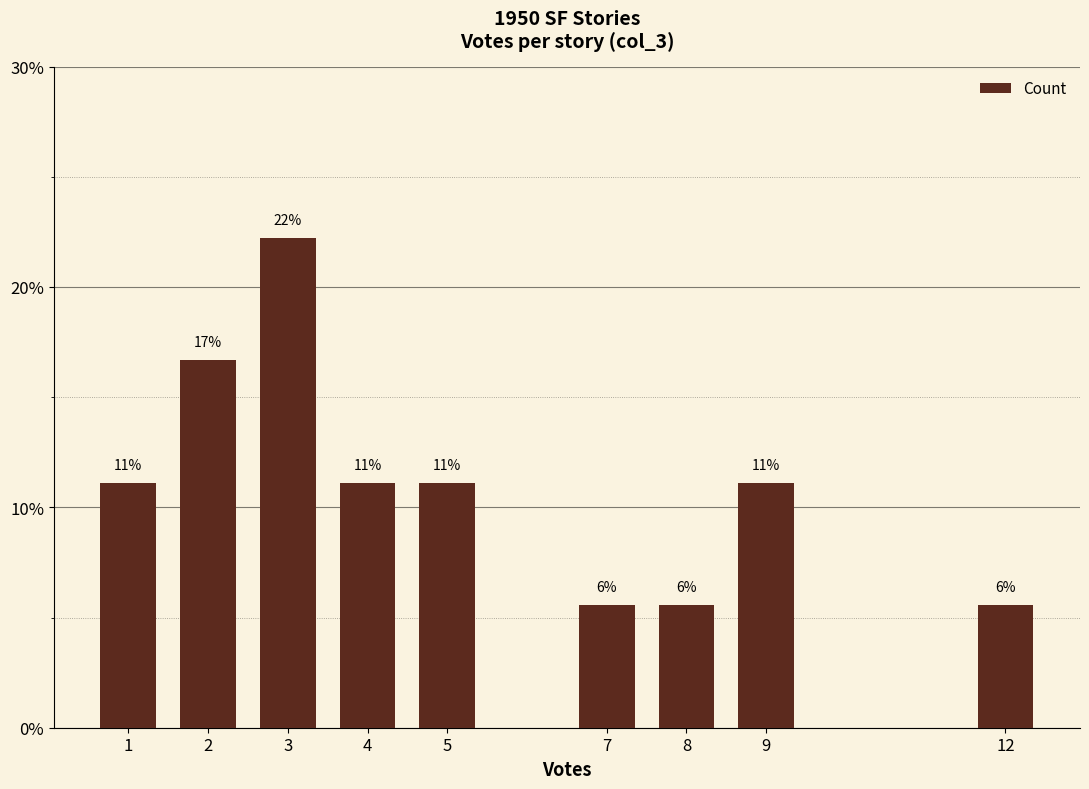

Reading left to right, extract all data points from this chart.

0.1	0.2	0.2	0.1	0.1	0.1	0.1	0.1	0.1